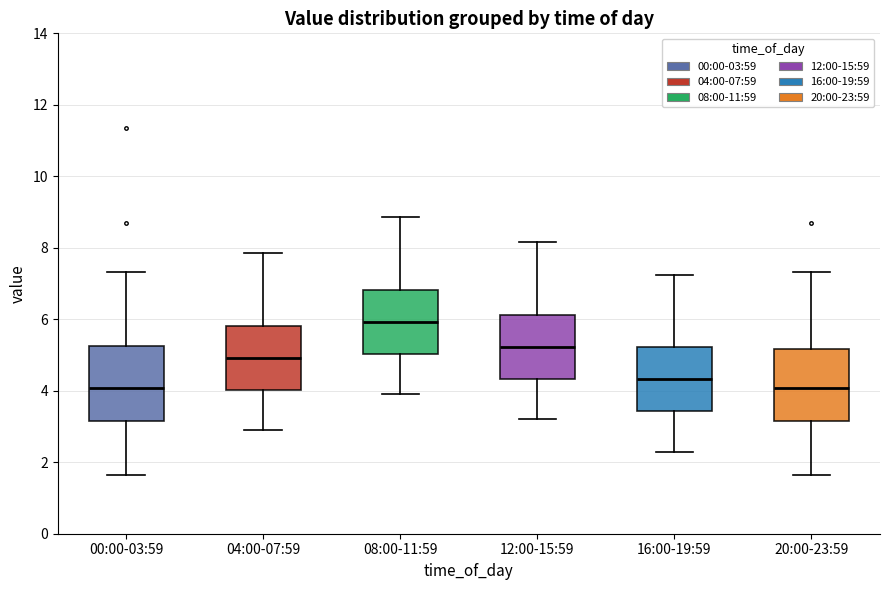

Reading left to right, read every box against the y-axis: the position of its median line, the range the box covers, and the ends of its whiskers. The values are not printed on the chart, so give them approximately, as read against the axis.

00:00-03:59: median 4.0, box 3.2 to 5.2, whiskers 1.6 to 7.4
04:00-07:59: median 5.0, box 4.0 to 5.8, whiskers 3.0 to 7.8
08:00-11:59: median 6.0, box 5.0 to 6.8, whiskers 4.0 to 8.8
12:00-15:59: median 5.2, box 4.4 to 6.2, whiskers 3.2 to 8.2
16:00-19:59: median 4.4, box 3.4 to 5.2, whiskers 2.4 to 7.2
20:00-23:59: median 4.0, box 3.2 to 5.2, whiskers 1.6 to 7.4